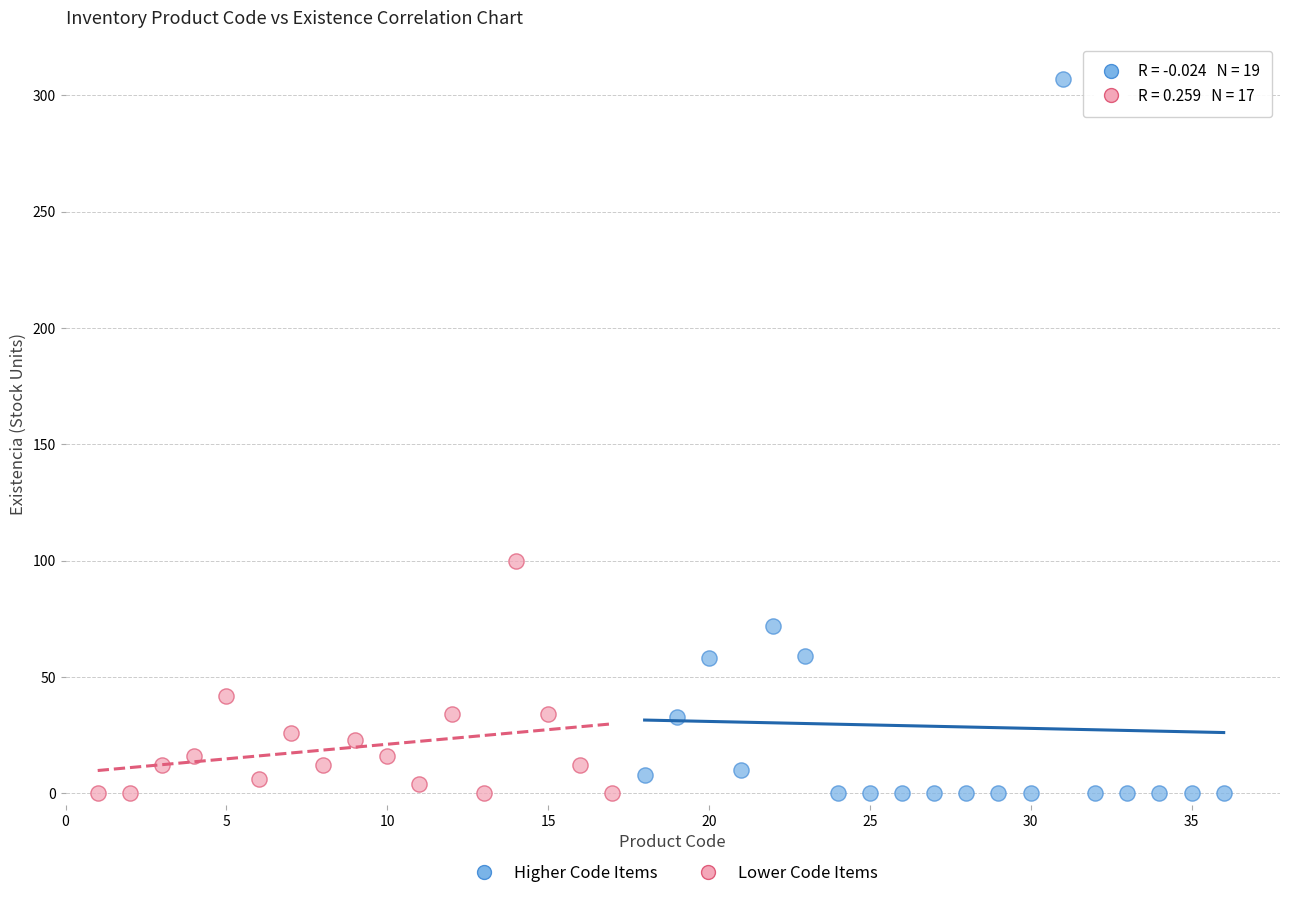

Which series contains the highest Y value?

Higher Code Items